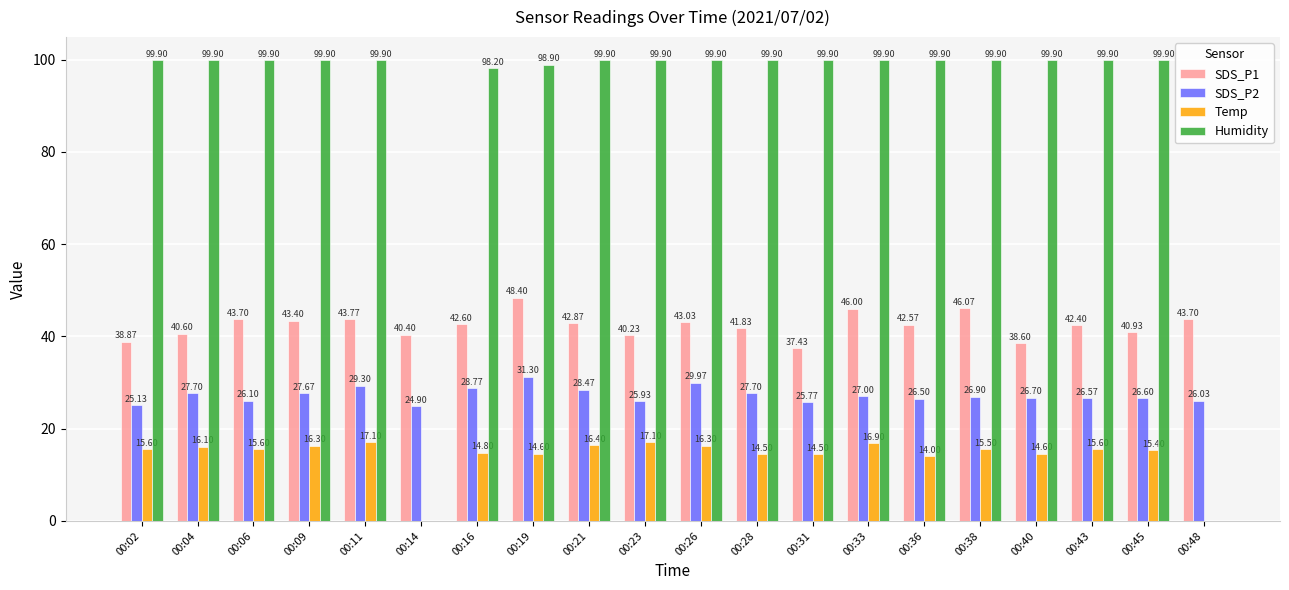

What is the sum of all Temp values?

280.9